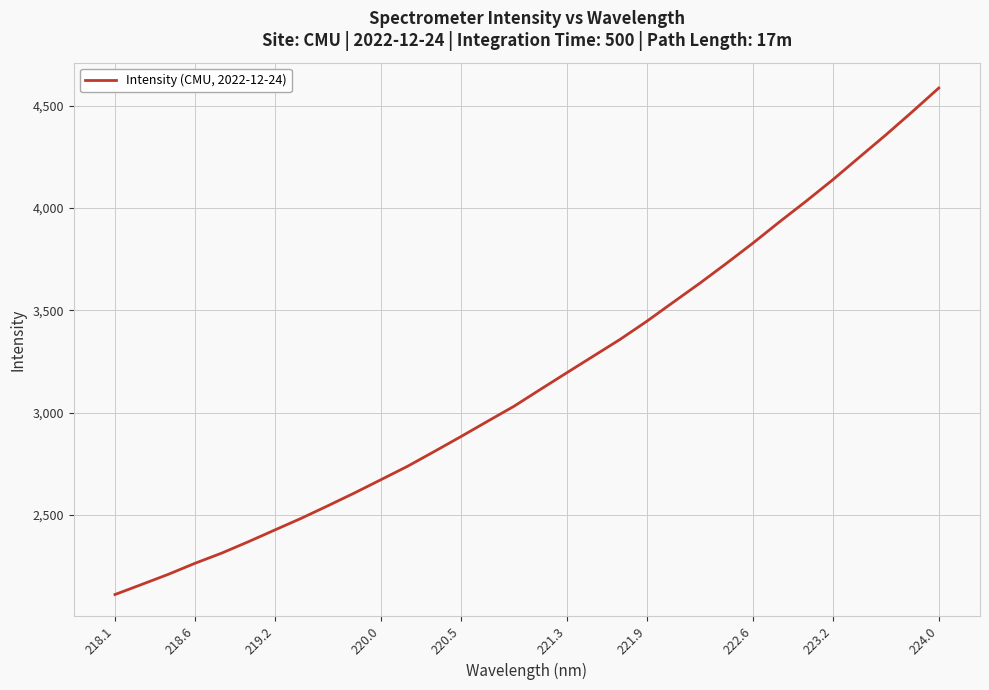

What is the difference between the maximum and minimum values?

2476.2